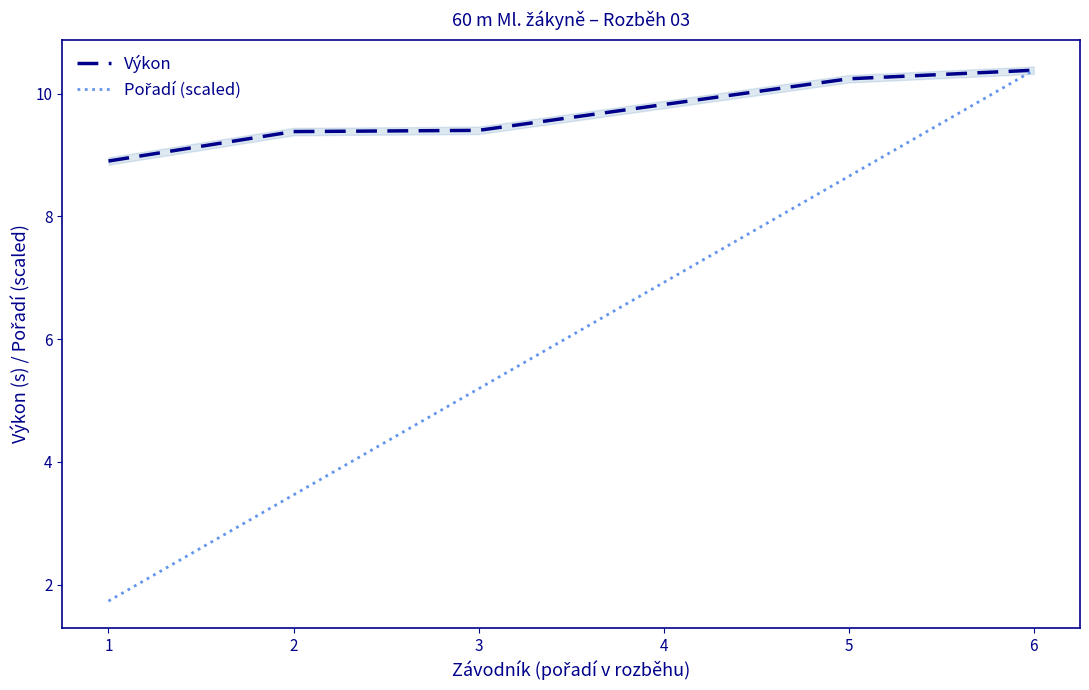

Between 4 and 1, which is larger?

4